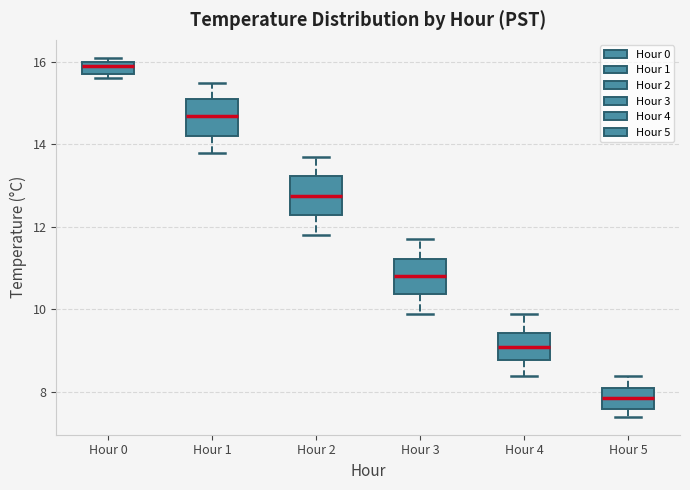

Reading left to right, transcribe this box plot: for each box, give where its median line is, the range the box spans, and where its two whiskers end, as read against the y-axis. The values are not printed on the chart, so give them approximately, as read against the axis.

Hour 0: median 16.0 (just below the box's upper edge), box 15.8 to 16.0, whiskers 15.6 to 16.2
Hour 1: median 14.8, box 14.2 to 15.2, whiskers 13.8 to 15.6
Hour 2: median 12.8, box 12.4 to 13.2, whiskers 11.8 to 13.8
Hour 3: median 10.8, box 10.4 to 11.2, whiskers 10.0 to 11.8
Hour 4: median 9.2, box 8.8 to 9.4, whiskers 8.4 to 10.0
Hour 5: median 7.8, box 7.6 to 8.2, whiskers 7.4 to 8.4